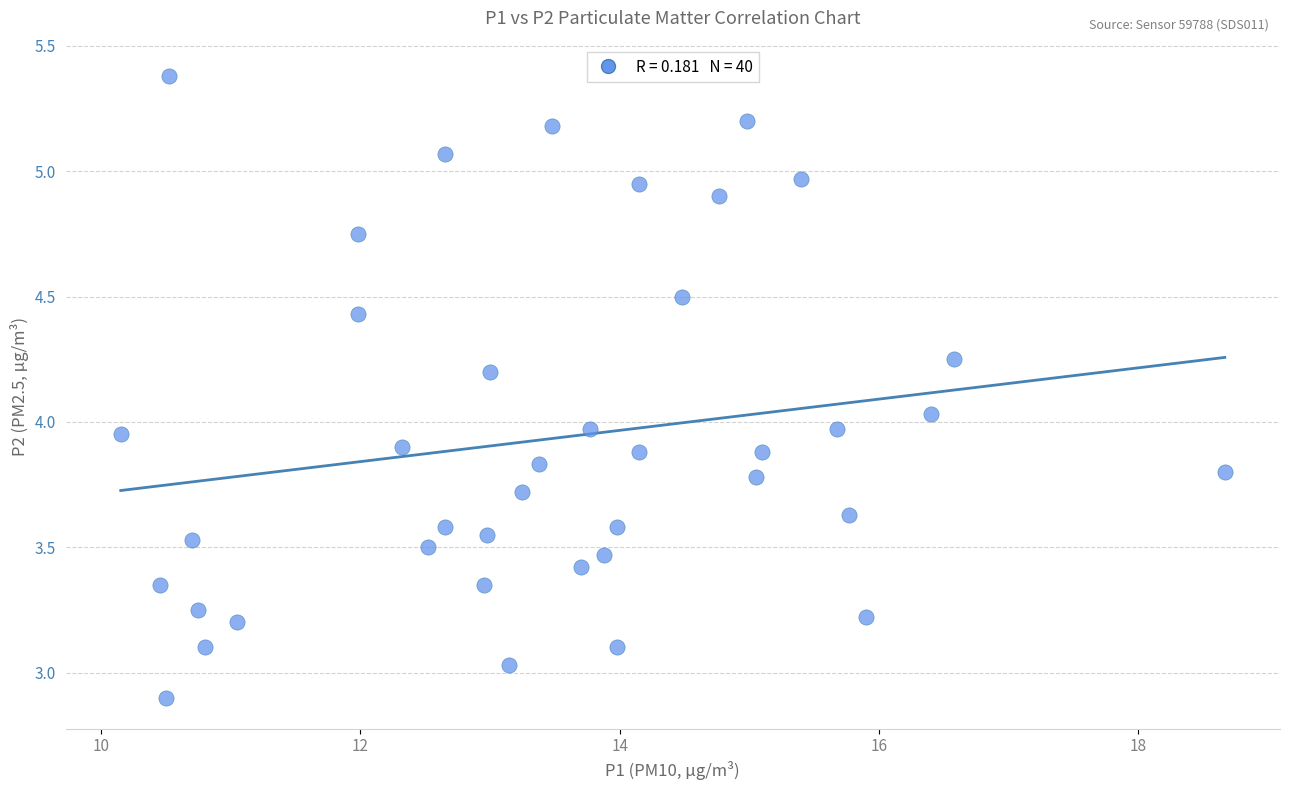

What is the range of Y values (max minus min)?

2.5